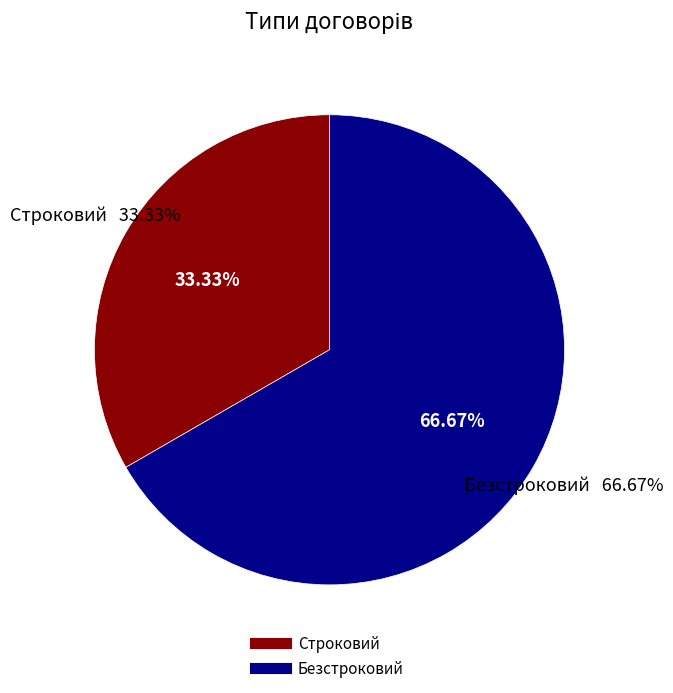

What is the largest slice in the pie chart?

Безстроковий